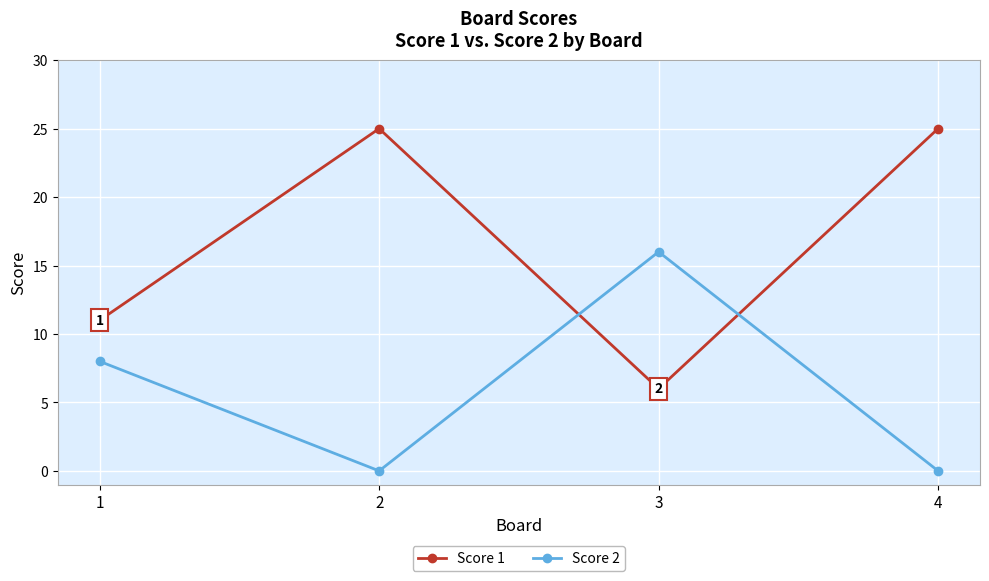

What is the maximum value for Score 2?

16